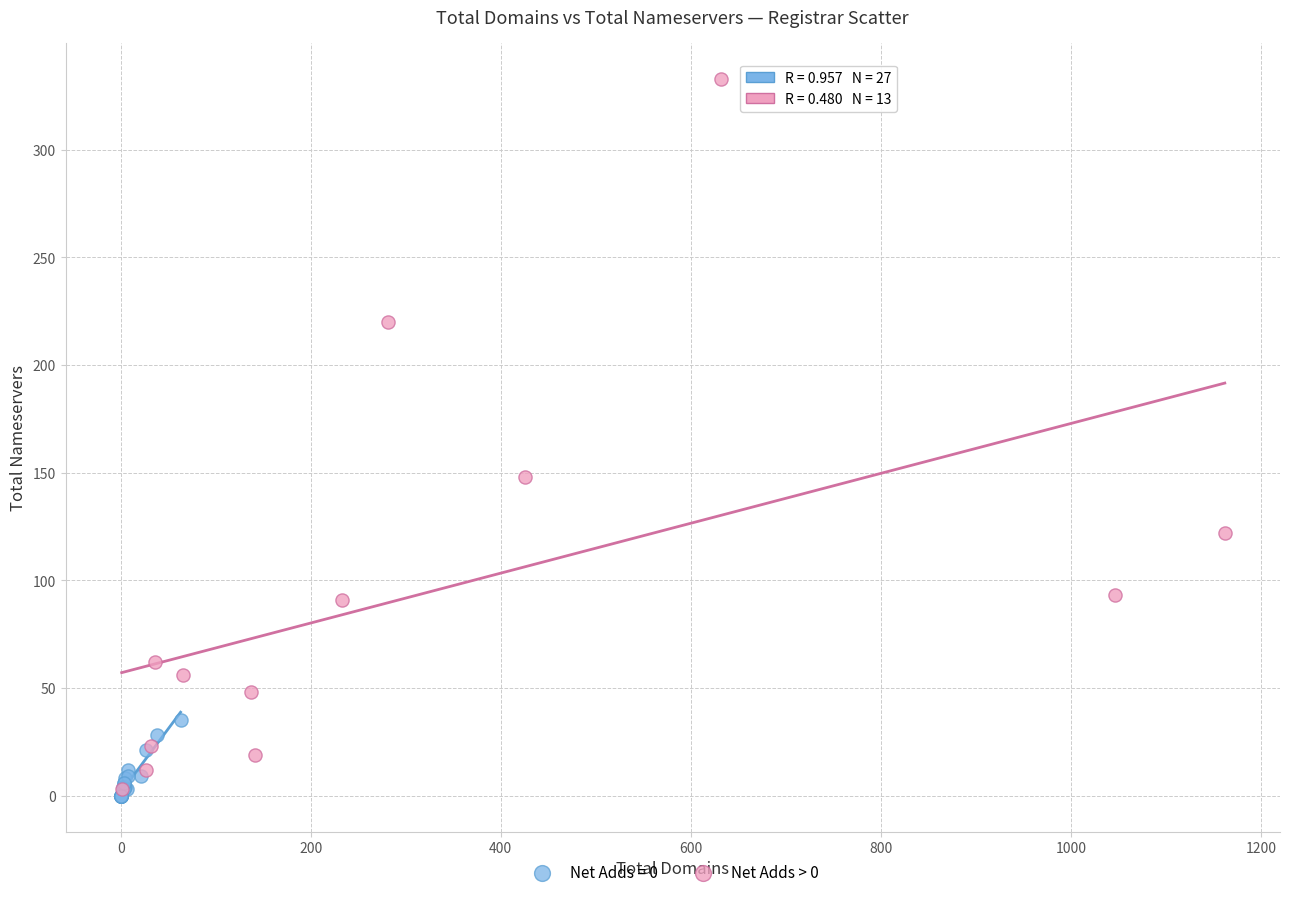

Which series has the largest Y range (max minus min)?

Net Adds > 0